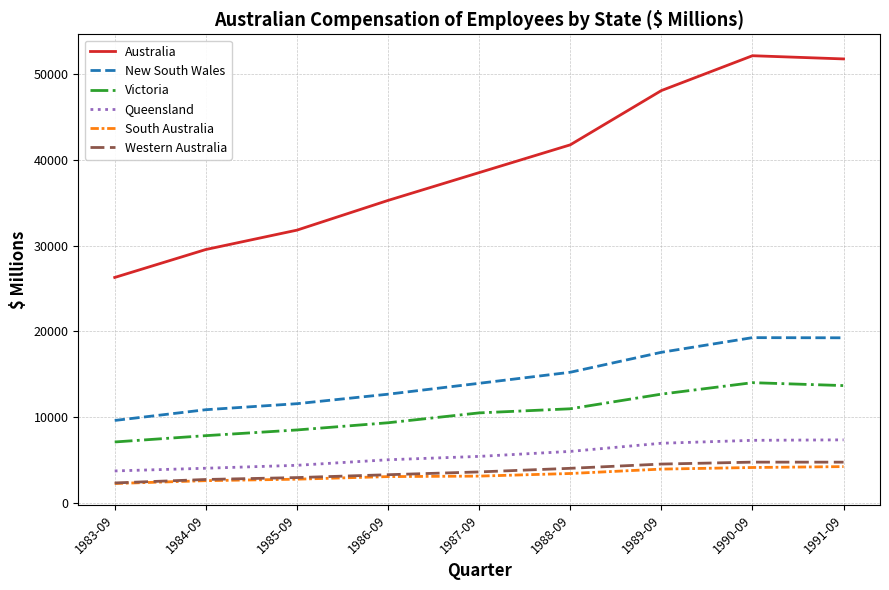

True or false: Australia and Queensland intersect in this chart.

False